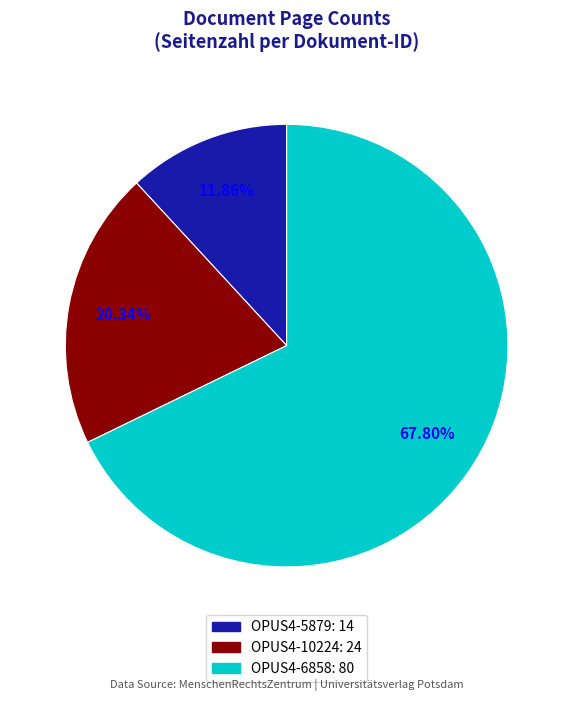

To the nearest percent, what is the difference between the largest and smallest slice percentages?

56%